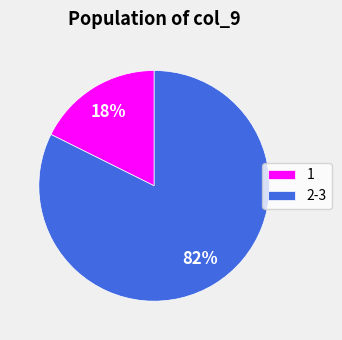

To the nearest percent, what is the average slice percentage?

50%